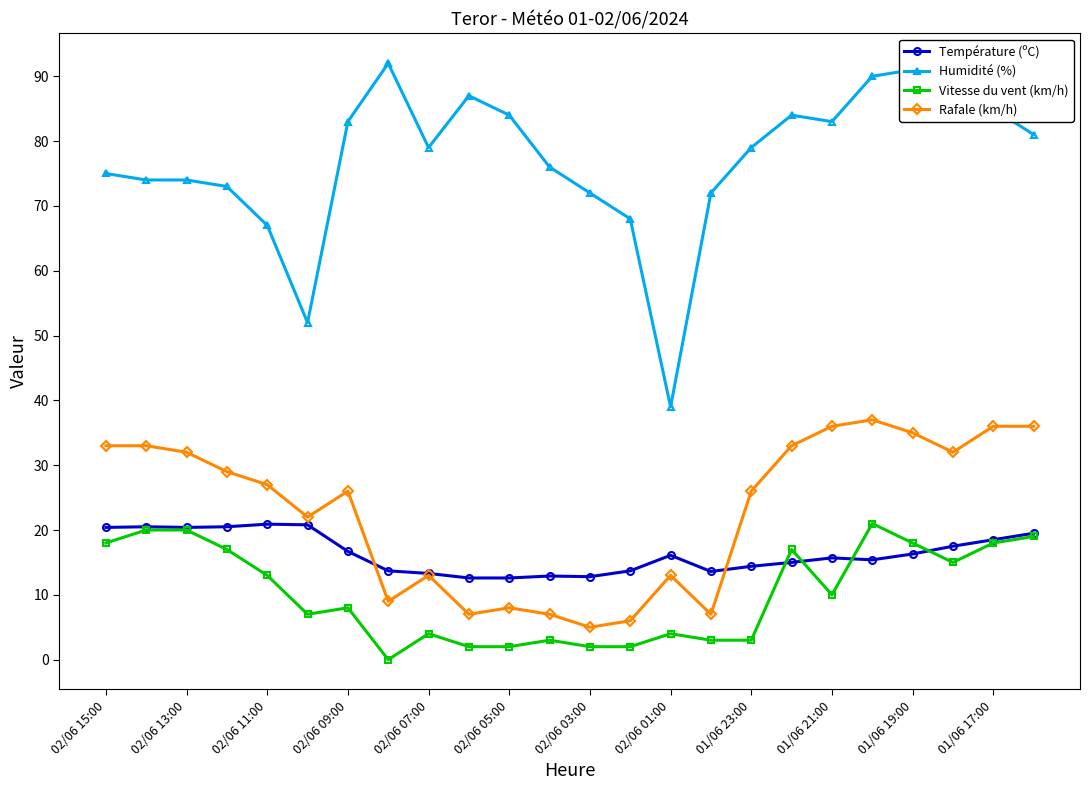

True or false: Rafale (km/h) has more than 0 interior local peaks.

True